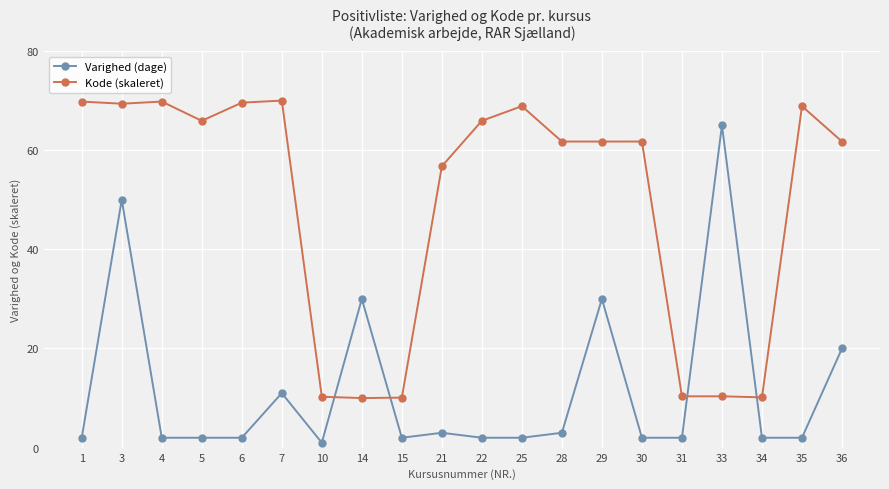

At how many categories does at least one series exceed 19?

16